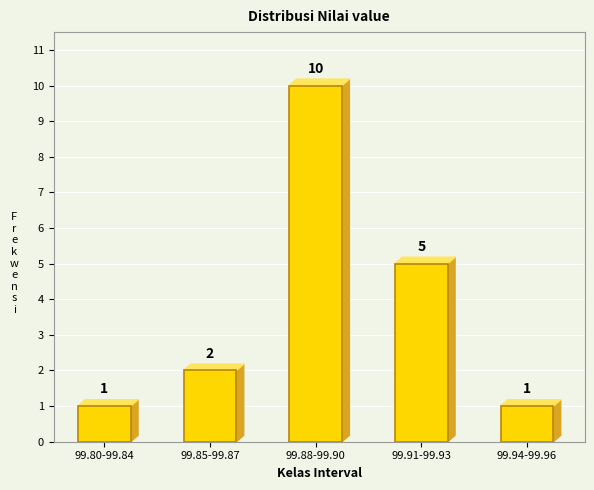

Reading left to right, transcribe all the data shown in this chart.

99.80-99.84=1	99.85-99.87=2	99.88-99.90=10	99.91-99.93=5	99.94-99.96=1